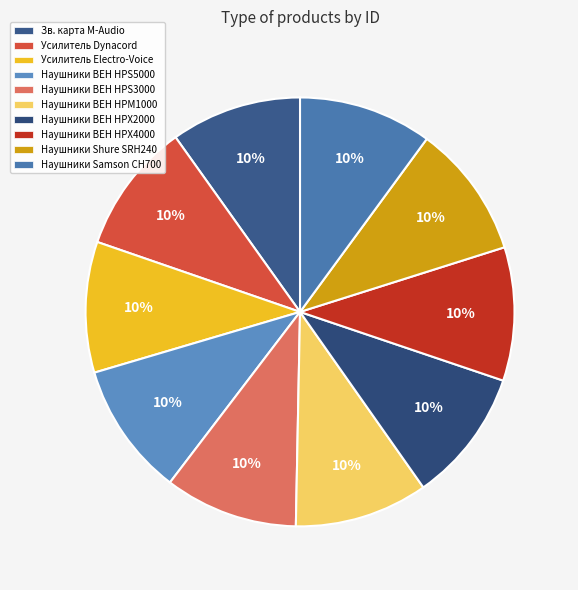

How many segments does this pie chart have?

10